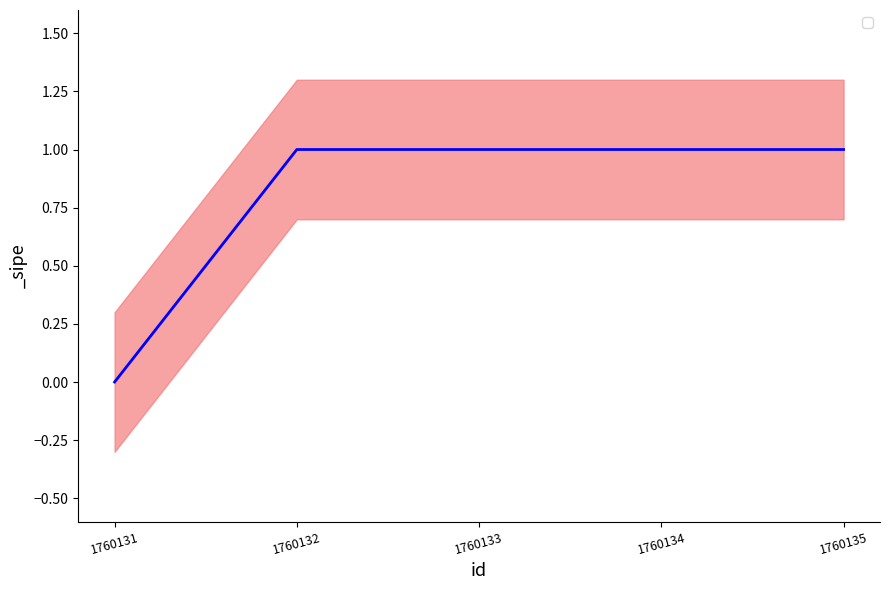

At which label is the value closest to 0?

1760131